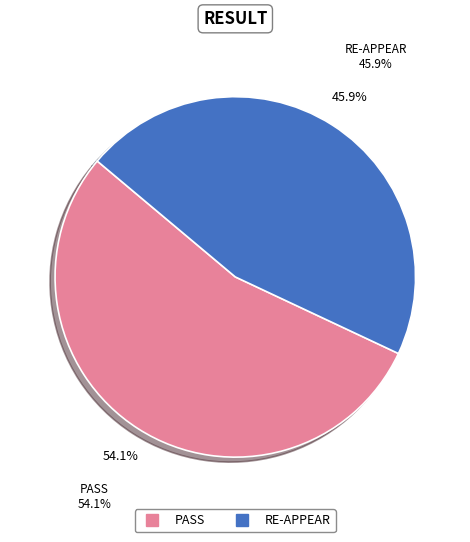

What is the total percentage of RE-APPEAR and PASS?

100.0%